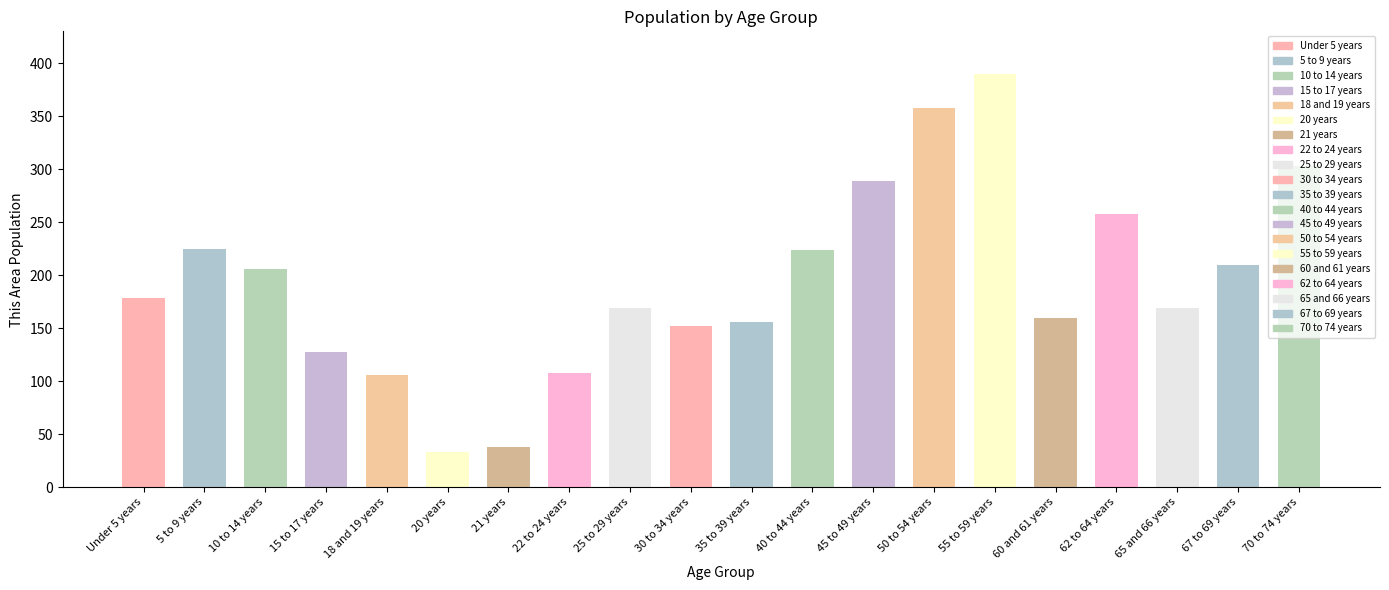

How many data points are above 178?

9